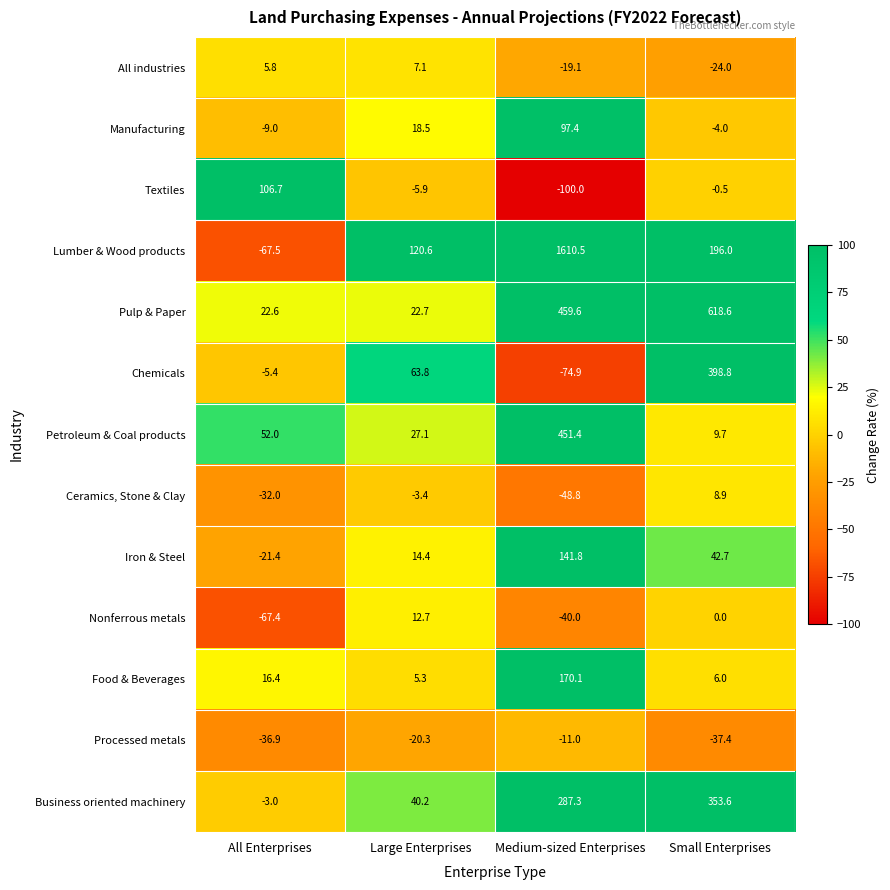

The Pulp & Paper series shows 22.7 at Large Enterprises. True or false?

True